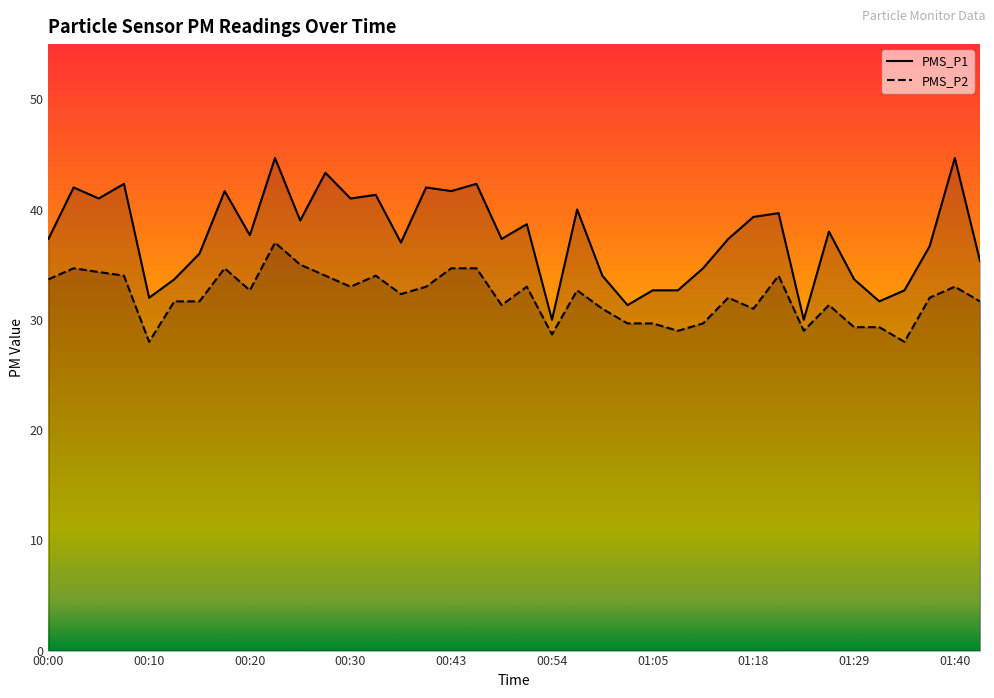

Between 01:32 and 00:00, which is larger?

00:00